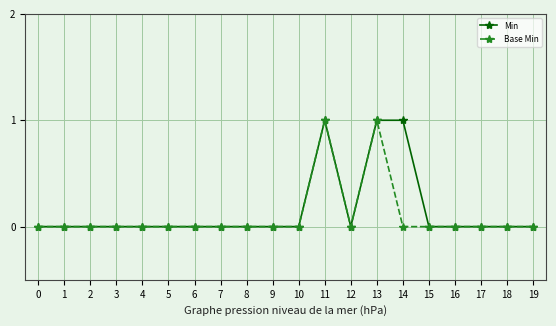

Is it true that Base Min equals 1 at 15?

False